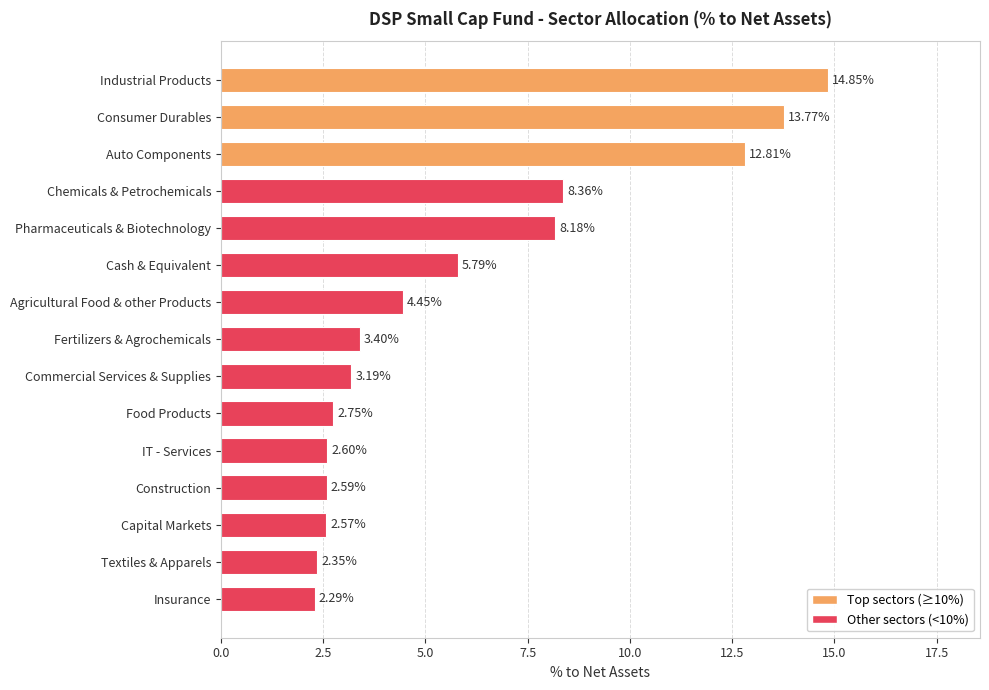

Which label corresponds to the smallest value in the chart?

Insurance